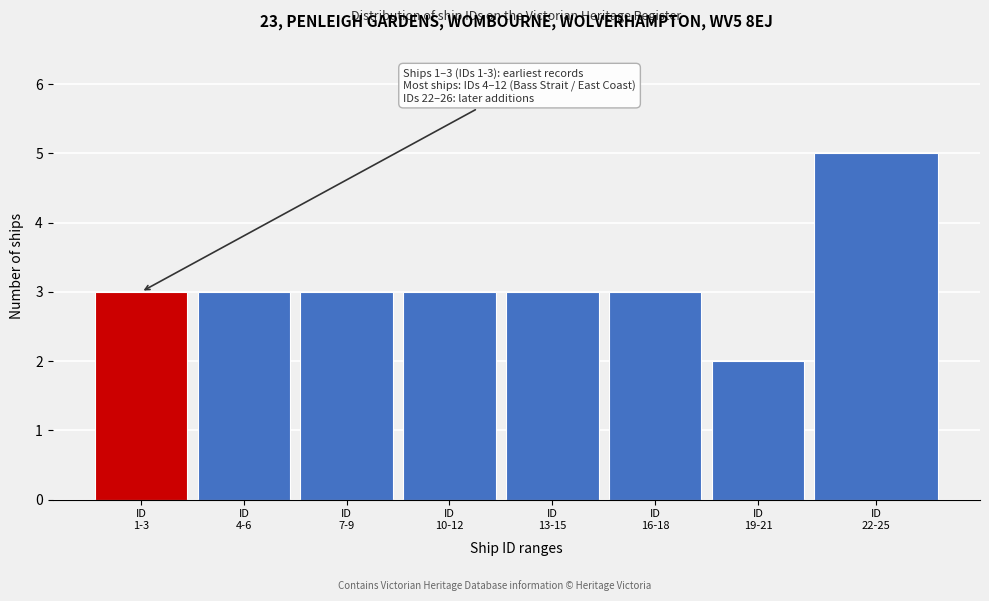

Reading left to right, transcribe all the data shown in this chart.

3	3	3	3	3	3	2	5